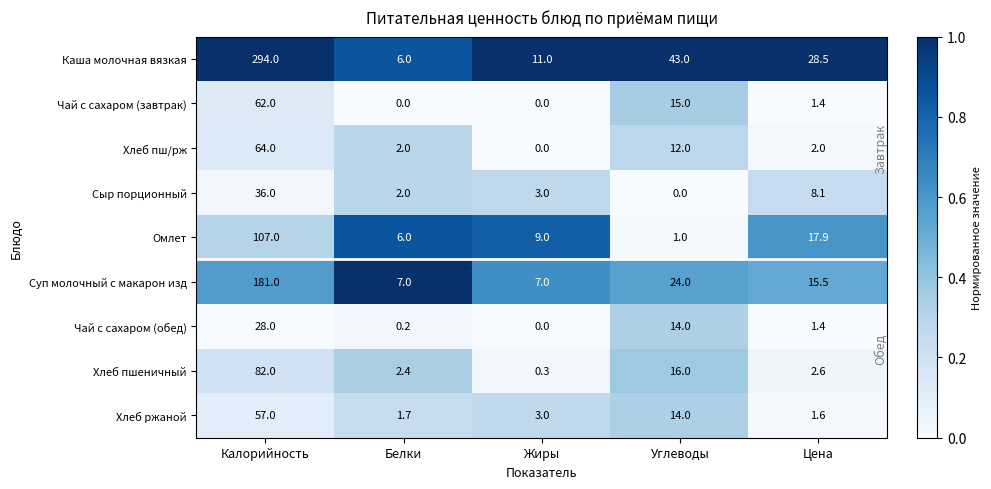

What is the average value of the Хлеб пш/рж series?

16.0